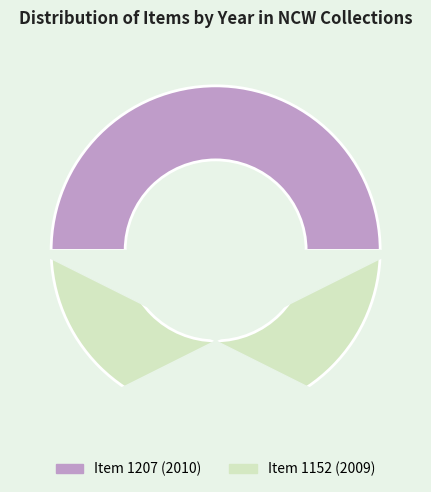

How many slices are in this pie chart?

2